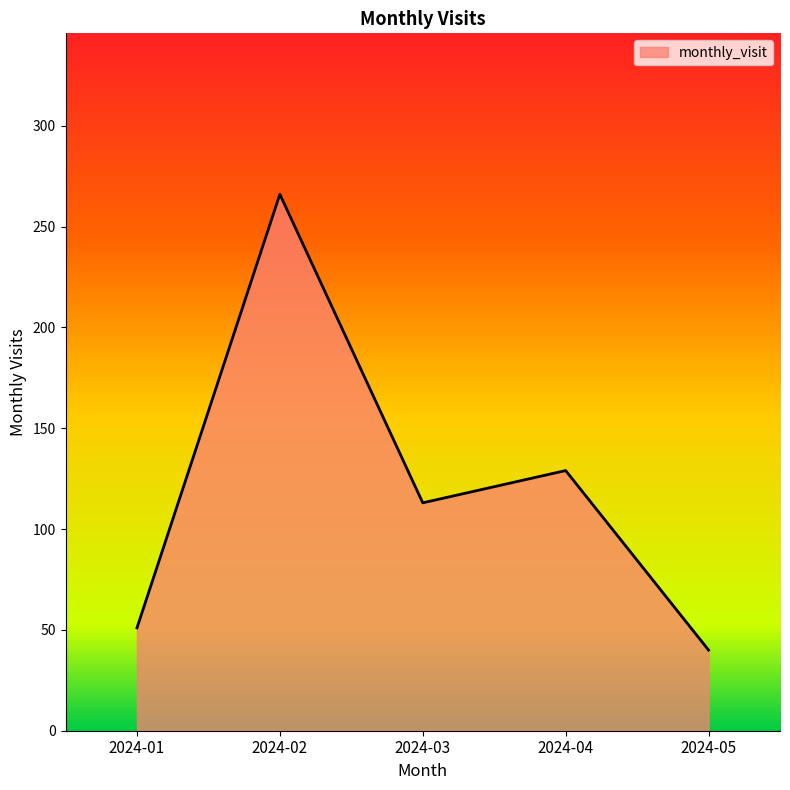

The chart shows a value of 149 at 2024-03. True or false?

False